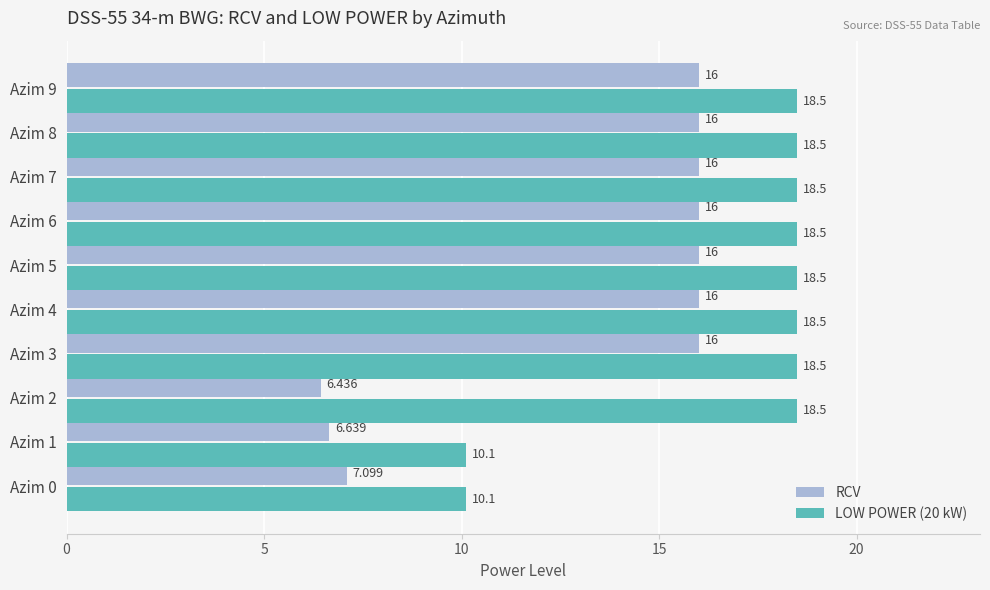

Is the value of LOW POWER (20 kW) at Azim 7 greater than the value of RCV at Azim 2?

Yes